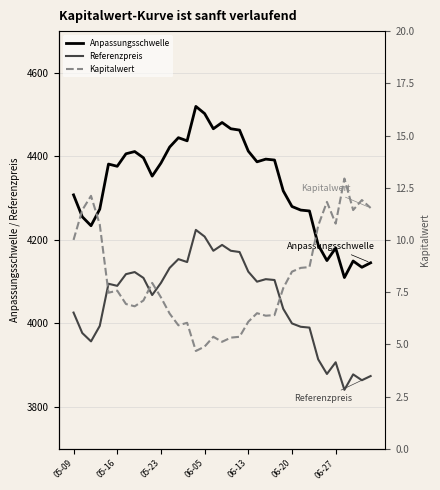

How many values in the Kapitalwert series exceed 7?

20